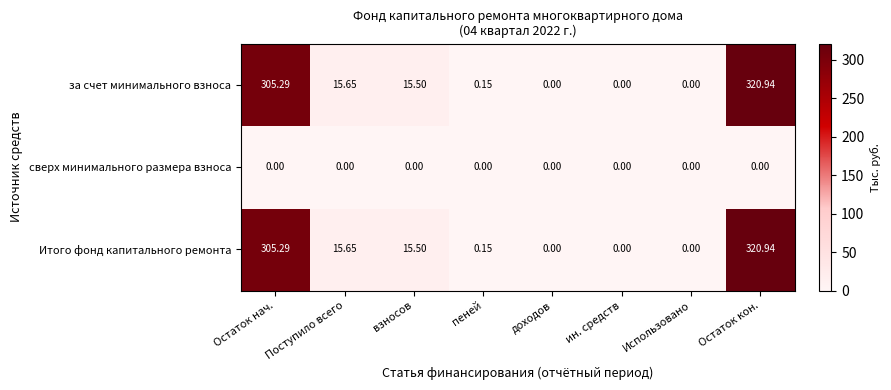

At which label is Итого фонд капитального ремонта closest to 160?

Поступило всего